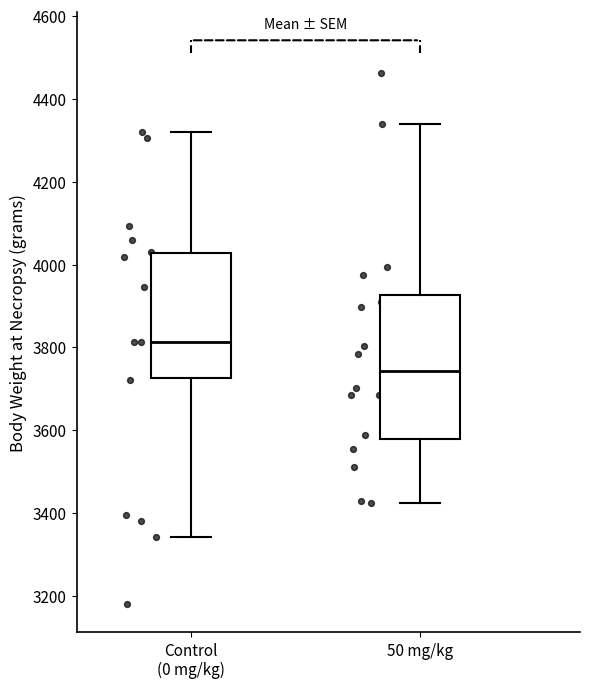

Reading left to right, read every box against the y-axis: the position of its median line, the range the box covers, and the ends of its whiskers. The values are not printed on the chart, so give them approximately, as read against the axis.

Control (0 mg/kg): median 3820, box 3720 to 4020, whiskers 3340 to 4320
50 mg/kg: median 3740, box 3580 to 3920, whiskers 3420 to 4340